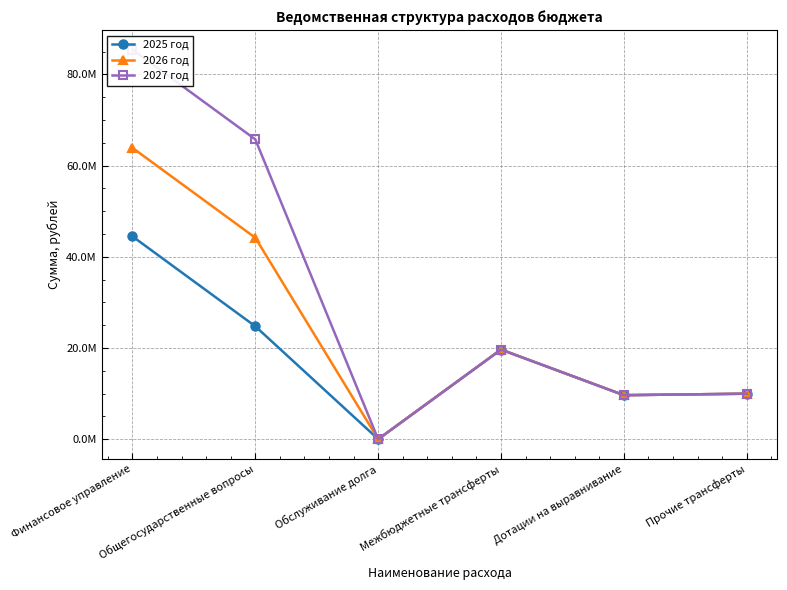

How many values in the 2027 год series are below 19674500?

3